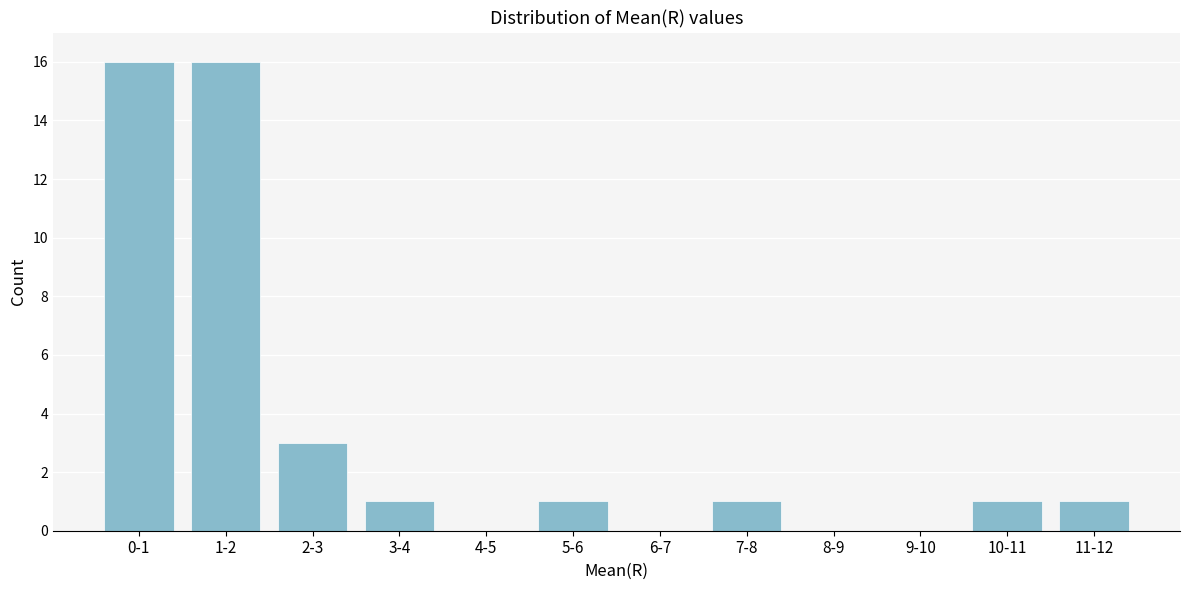

Reading left to right, extract all data points from this chart.

0-1=16	1-2=16	2-3=3	3-4=1	4-5=0	5-6=1	6-7=0	7-8=1	8-9=0	9-10=0	10-11=1	11-12=1